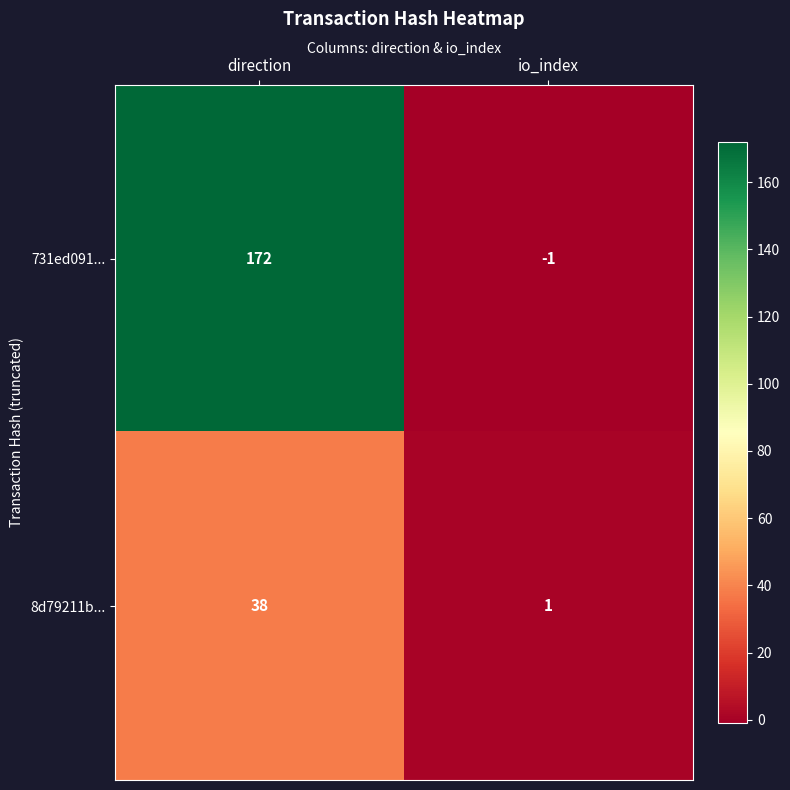

The value of 731ed091... at io_index is -1. True or false?

True